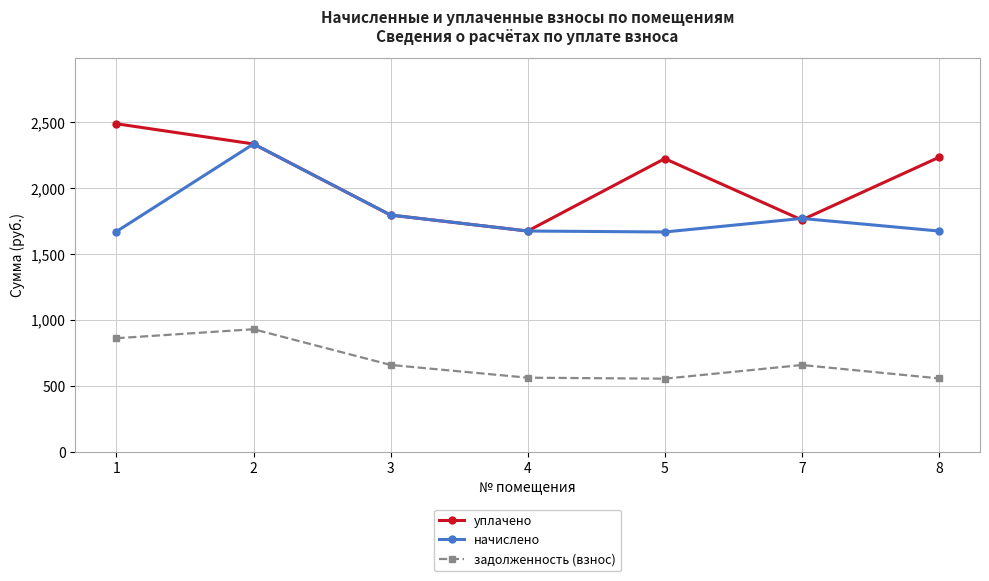

Which series has the largest total across all categories?

уплачено